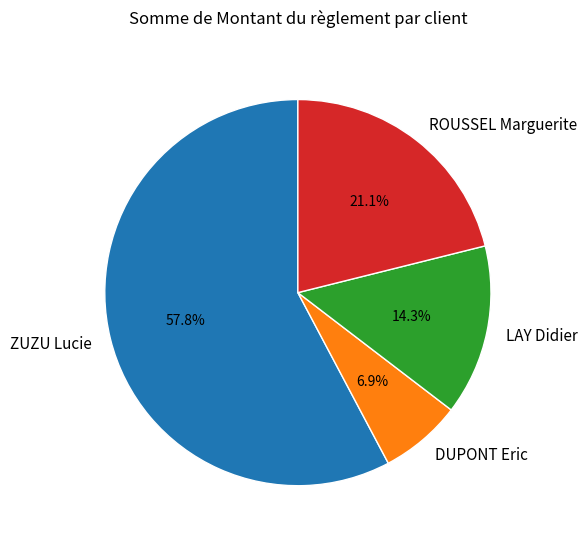

Which slice represents more than half of the pie?

ZUZU Lucie